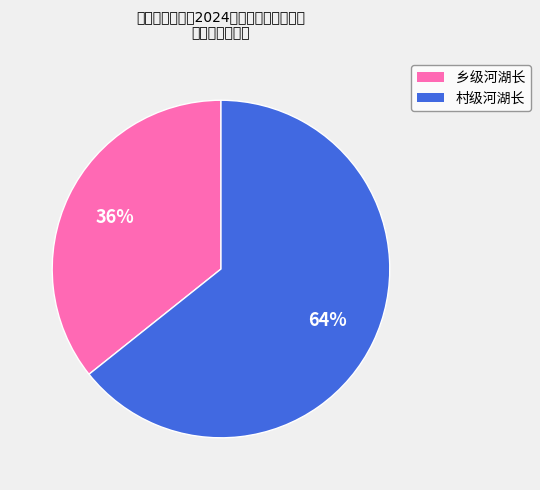

How many segments does this pie chart have?

2